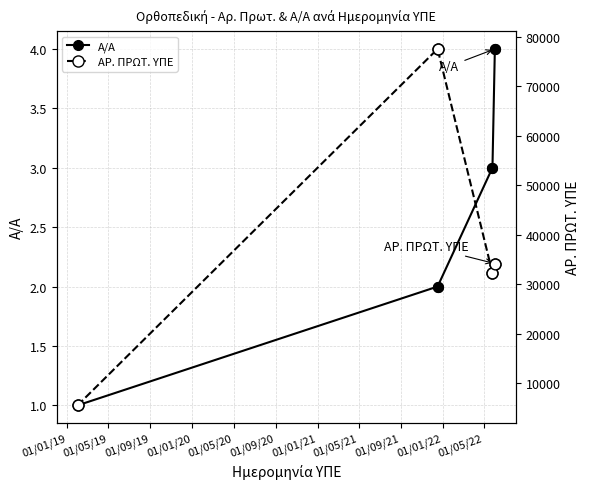

Which series reaches the maximum Y coordinate?

ΑΡ. ΠΡΩΤ. ΥΠΕ